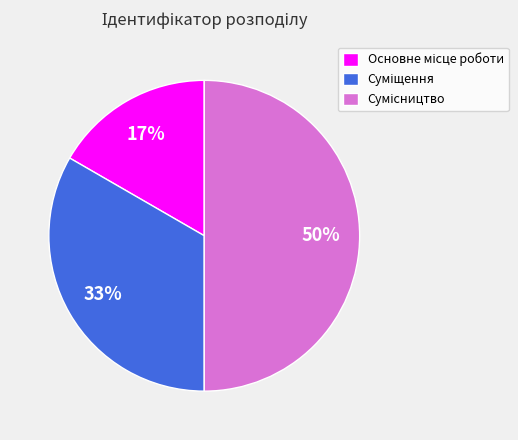

To the nearest percent, what is the average slice percentage?

33%